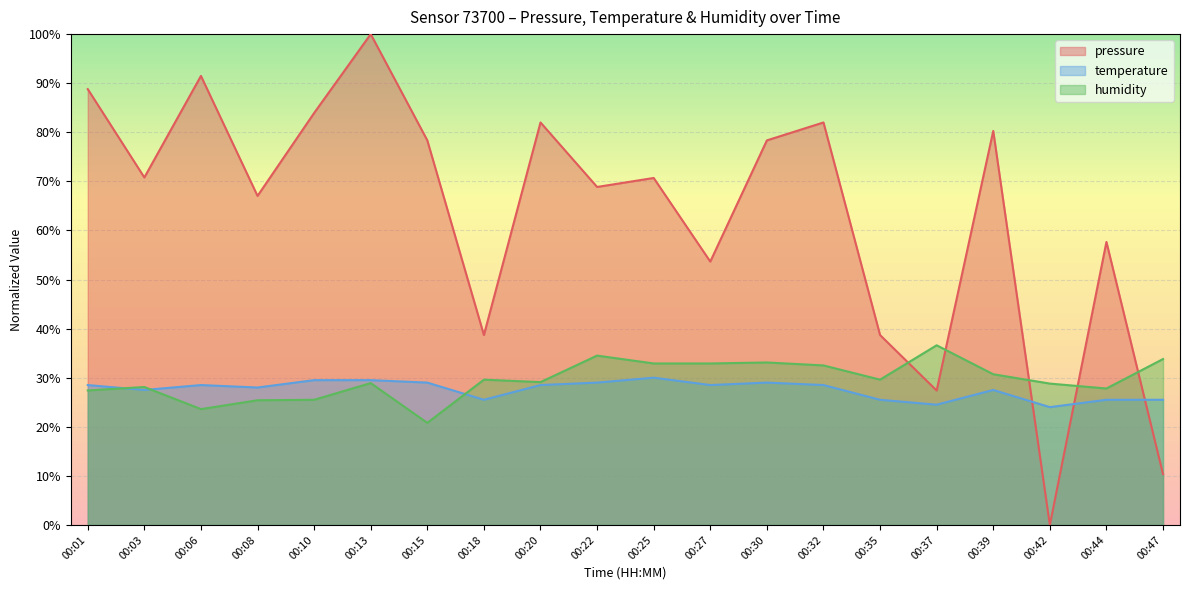

What is the sum of the pressure values at 00:44 and 00:47?

68.0